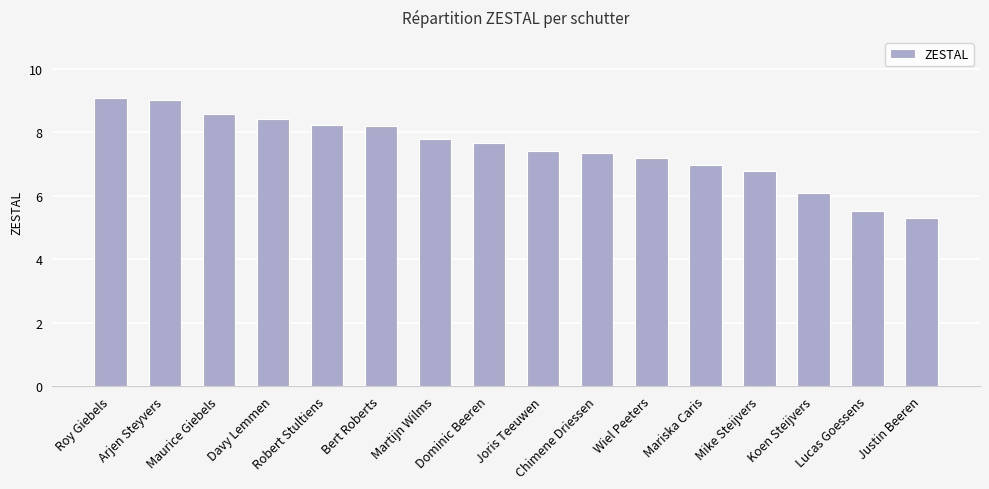

Reading left to right, transcribe all the data shown in this chart.

Roy Giebels=9.1	Arjen Steyvers=9.0	Maurice Giebels=8.6	Davy Lemmen=8.4	Robert Stultiens=8.2	Bert Roberts=8.2	Martijn Wilms=7.8	Dominic Beeren=7.7	Joris Teeuwen=7.4	Chimene Driessen=7.3	Wiel Peeters=7.2	Mariska Caris=7.0	Mike Steijvers=6.8	Koen Steijvers=6.1	Lucas Goessens=5.5	Justin Beeren=5.3